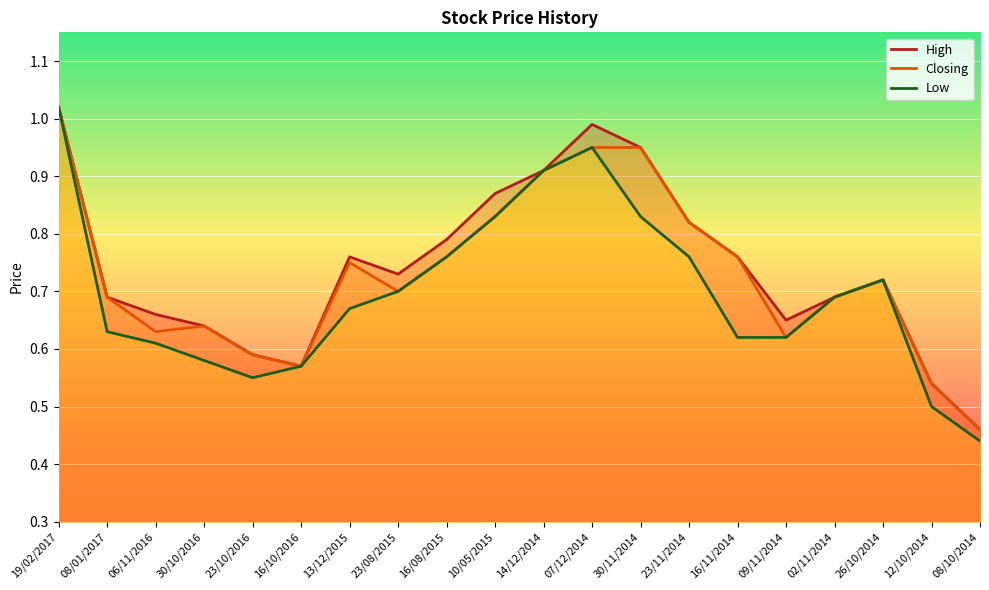

Reading left to right, what are all the values shown in this chart?

High: 1.0	0.7	0.7	0.6	0.6	0.6	0.8	0.7	0.8	0.9	0.9	1.0	0.9	0.8	0.8	0.7	0.7	0.7	0.5	0.5
Closing: 1.0	0.7	0.6	0.6	0.6	0.6	0.8	0.7	0.8	0.8	0.9	0.9	0.9	0.8	0.8	0.6	0.7	0.7	0.5	0.5
Low: 1.0	0.6	0.6	0.6	0.6	0.6	0.7	0.7	0.8	0.8	0.9	0.9	0.8	0.8	0.6	0.6	0.7	0.7	0.5	0.4